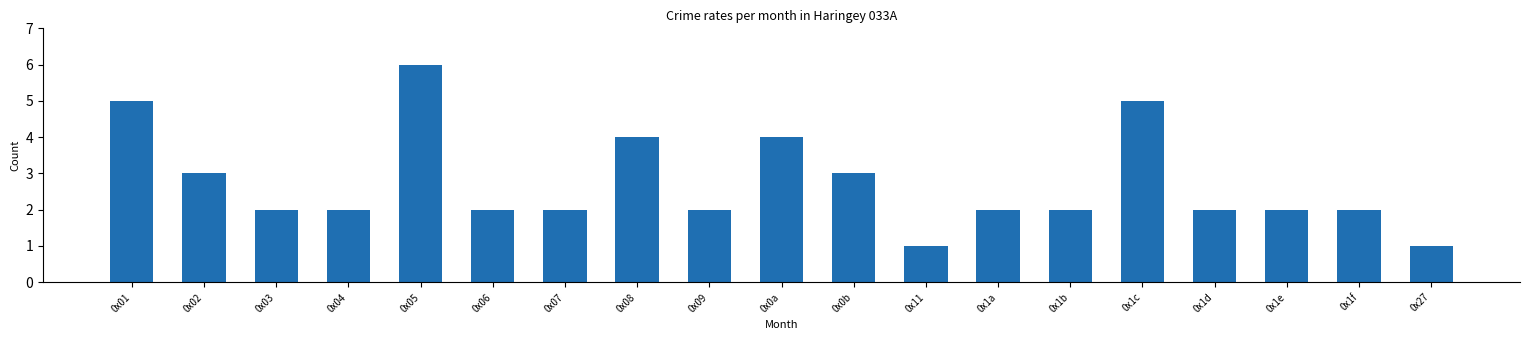

Reading left to right, transcribe all the data shown in this chart.

5	3	2	2	6	2	2	4	2	4	3	1	2	2	5	2	2	2	1